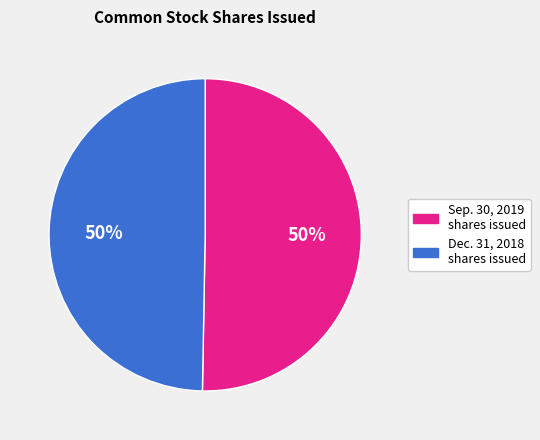

To the nearest percent, what is the average slice percentage?

50%